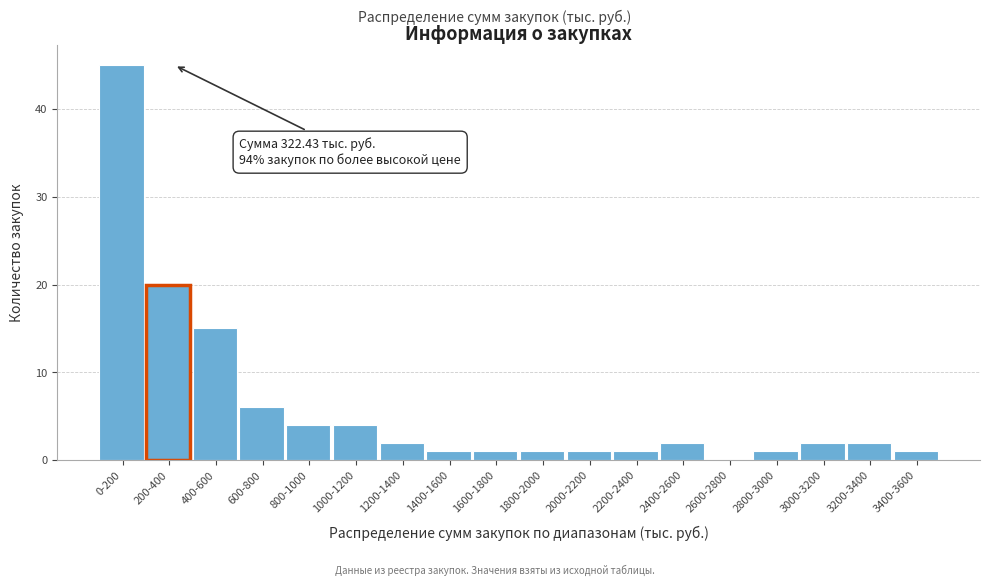

Reading left to right, what are all the values shown in this chart?

0-200=45	200-400=20	400-600=15	600-800=6	800-1000=4	1000-1200=4	1200-1400=2	1400-1600=1	1600-1800=1	1800-2000=1	2000-2200=1	2200-2400=1	2400-2600=2	2600-2800=0	2800-3000=1	3000-3200=2	3200-3400=2	3400-3600=1